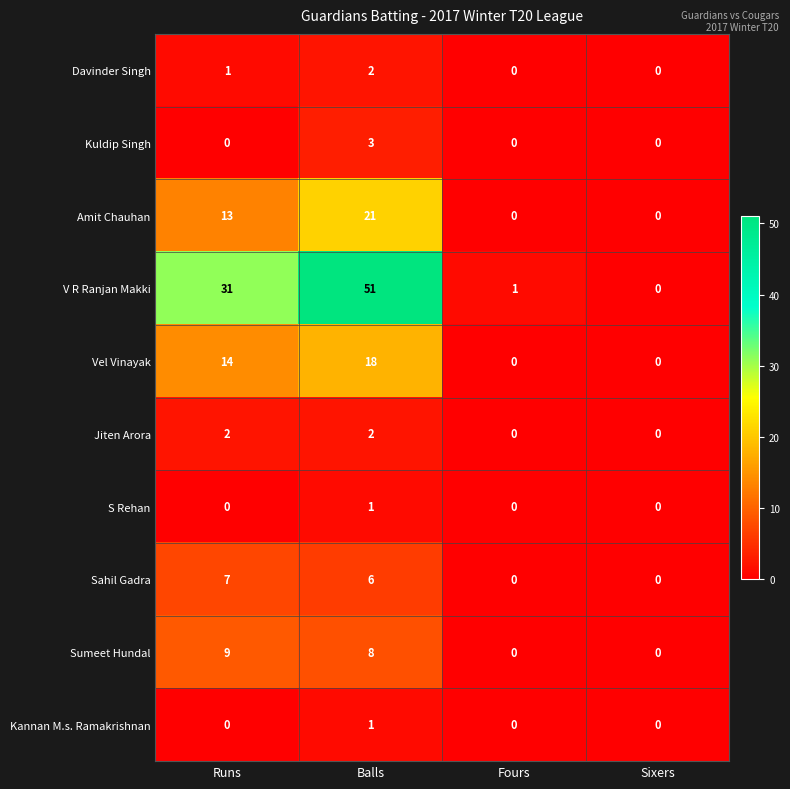

What is the average value of the V R Ranjan Makki series?

21